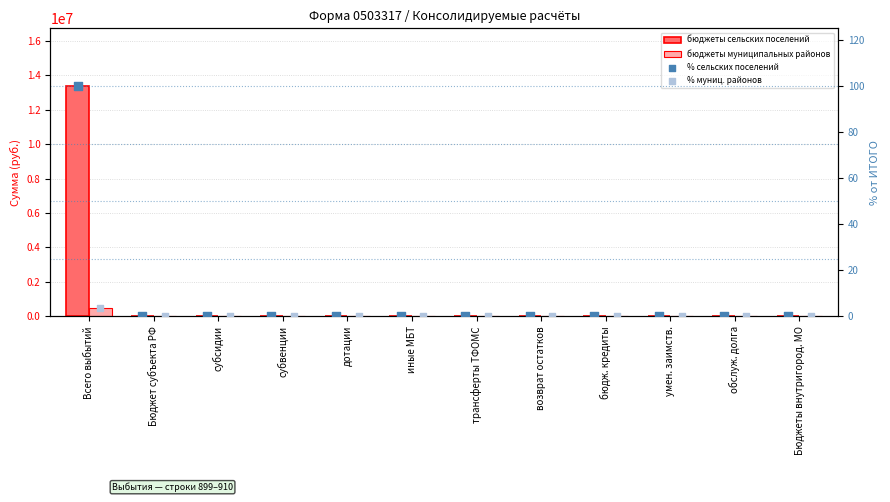

Is the value of % сельских поселений at дотации greater than the value of % муниц. районов at бюдж. кредиты?

No